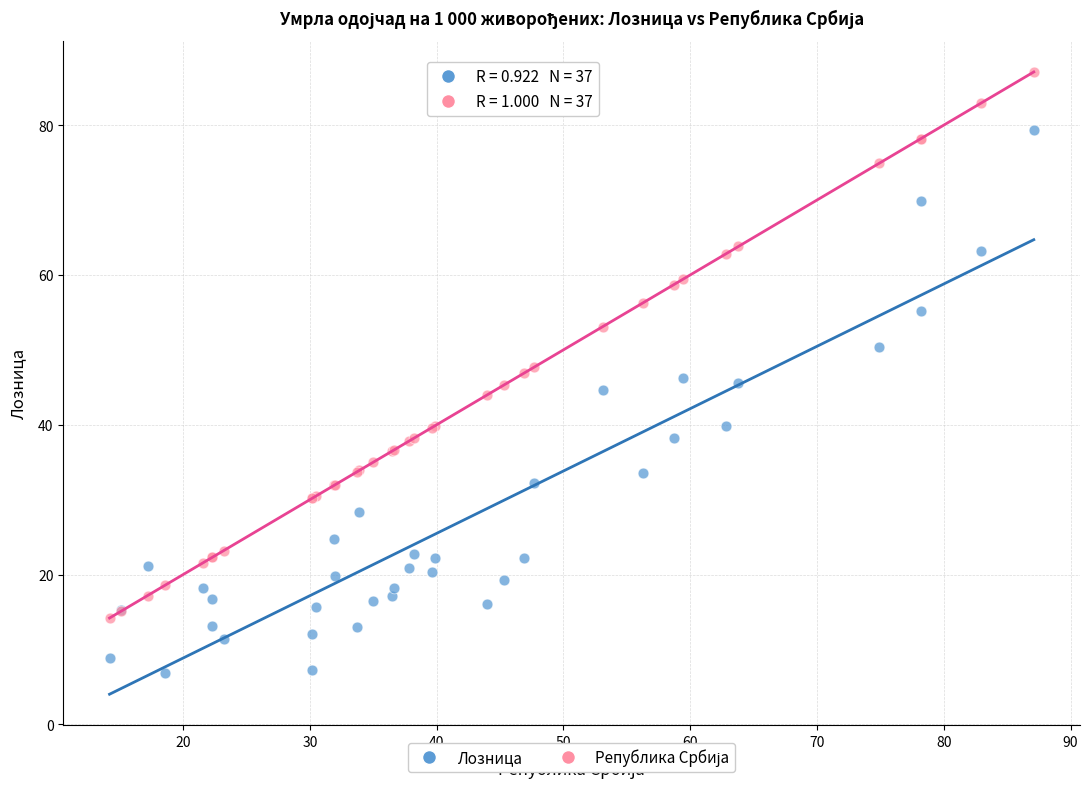

Which series contains the lowest Y value?

Лозница